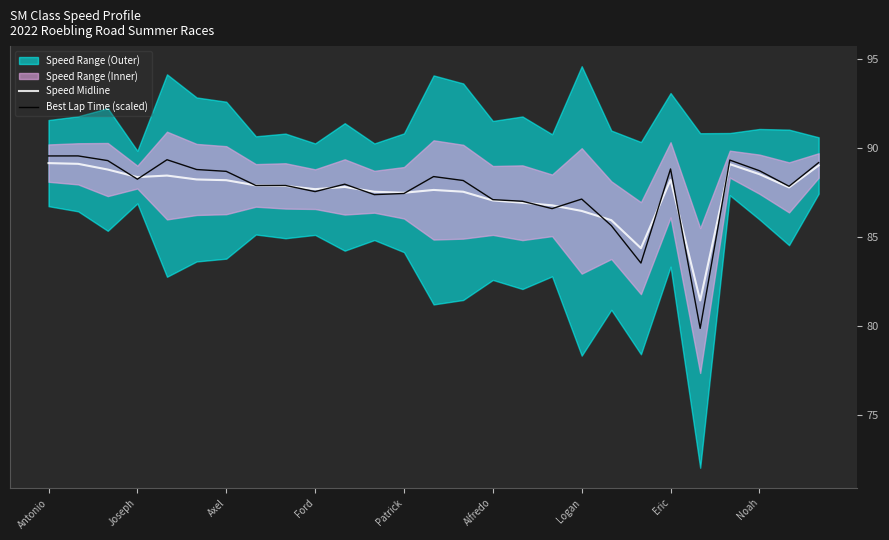

What is the difference between the second highest and second lowest values in the Best Lap Time (scaled) series?

6.0